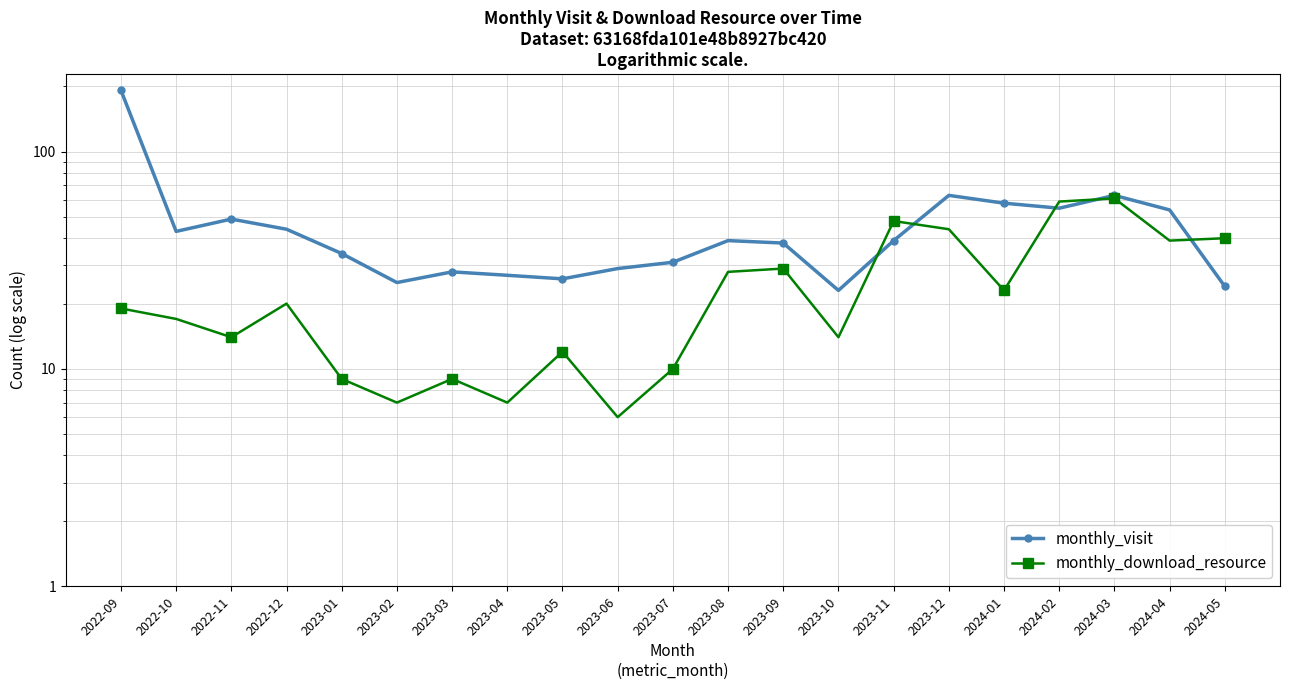

True or false: monthly_visit has more than 0 interior local peaks.

True